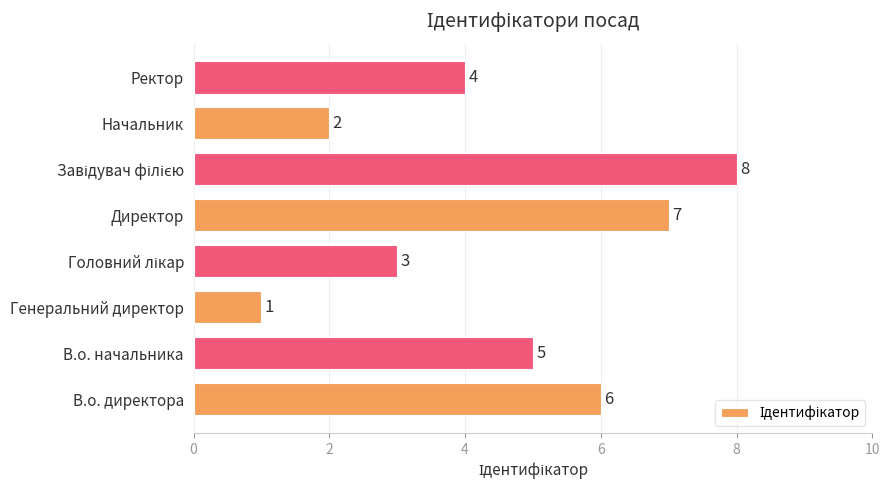

Between Генеральний директор and В.о. директора, which is larger?

В.о. директора